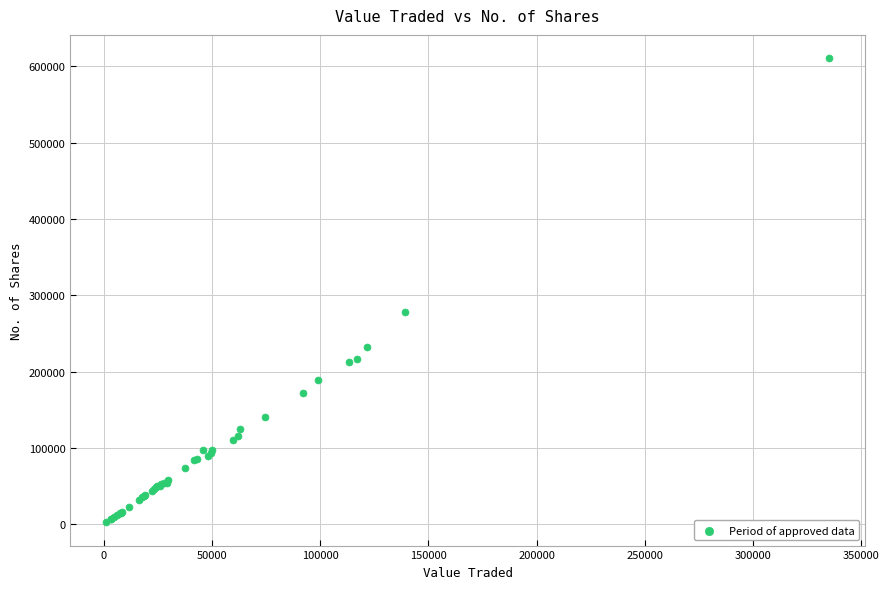

What Y value in the scatter plot is closest to 306711?

278620